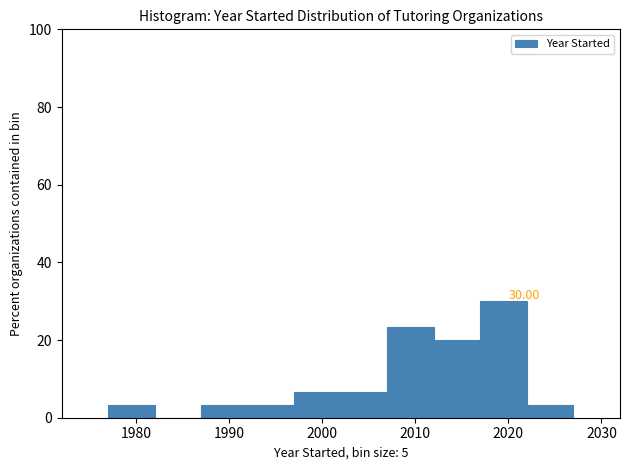

Which range on the x-axis has the tallest bar?

2017 to 2022